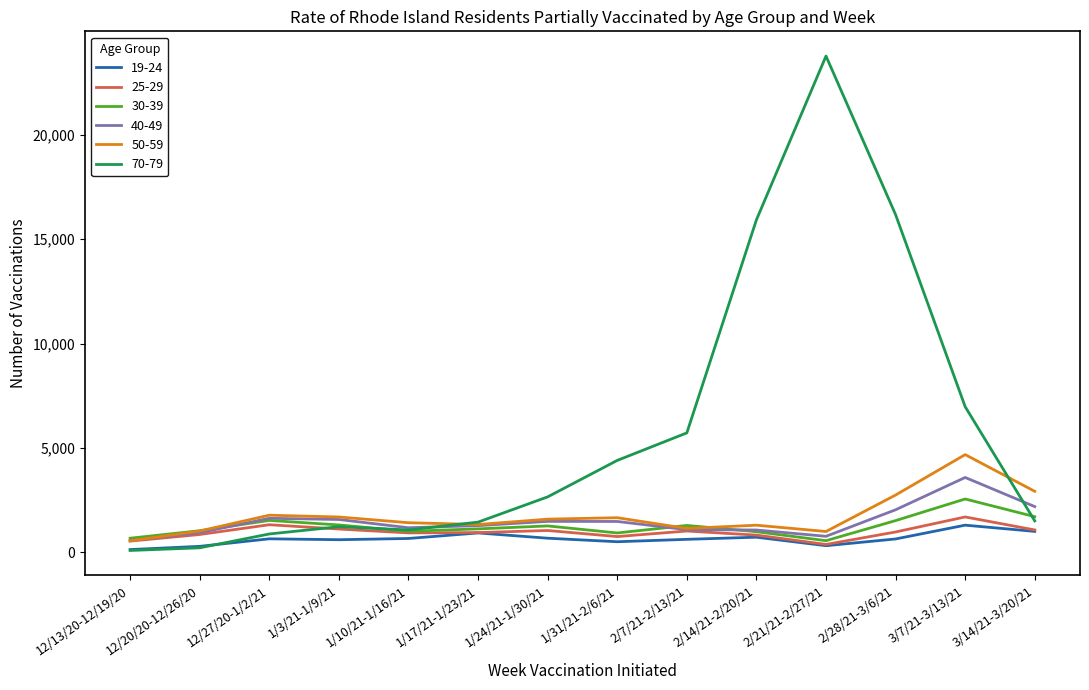

What is the difference between the maximum and minimum values in the 25-29 series?

1318